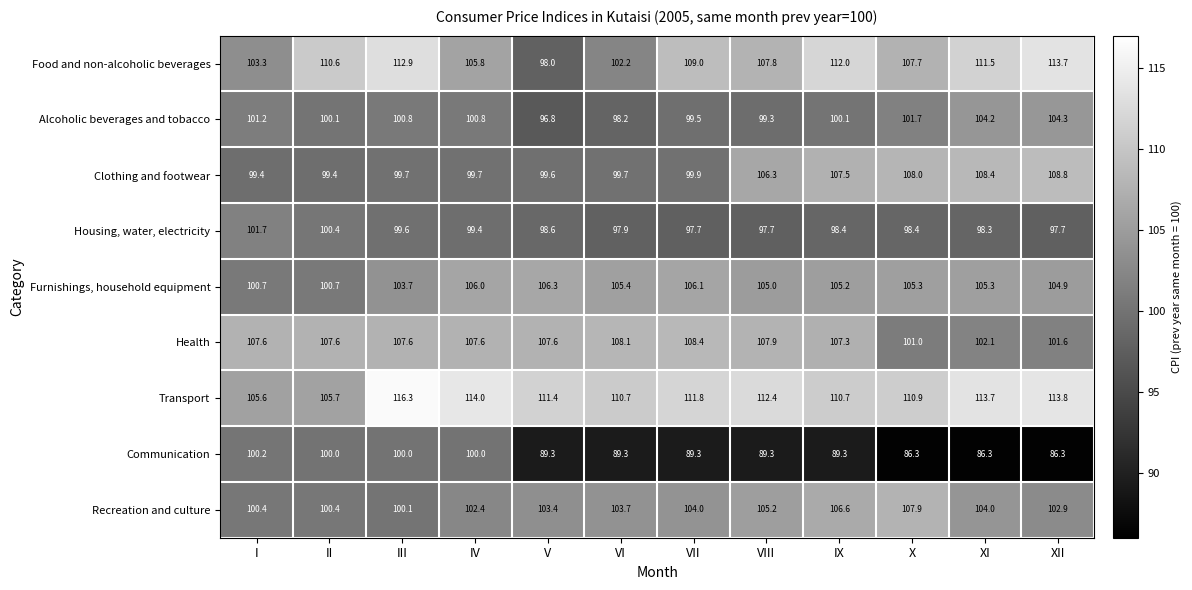

Rank the series by their maximum value, from highest to lowest.

Transport, Food and non-alcoholic beverages, Clothing and footwear, Health, Recreation and culture, Furnishings, household equipment, Alcoholic beverages and tobacco, Housing, water, electricity, Communication